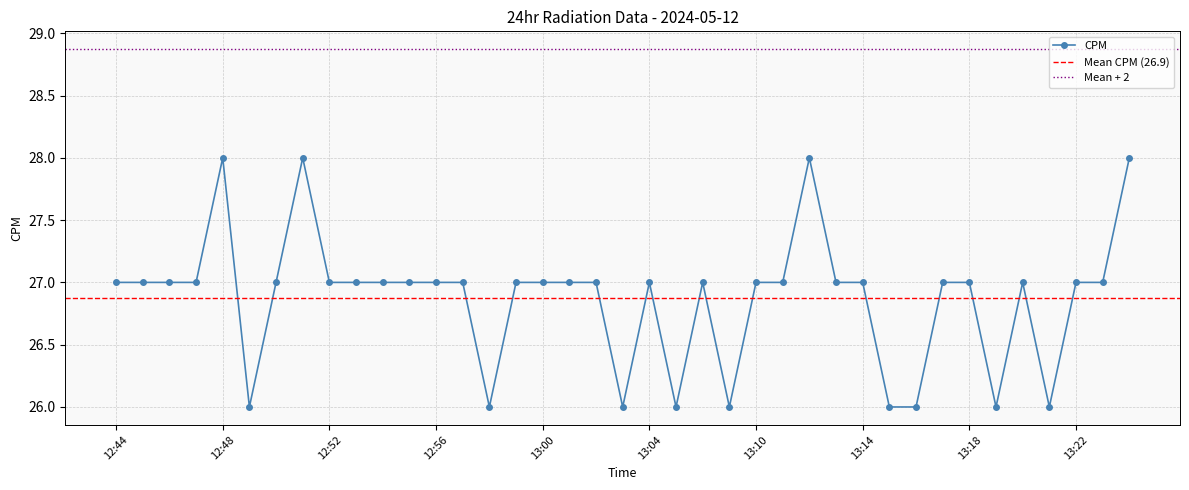

List the labels in order of value, largest first.

12:48, 12:51, 13:12, 13:24, 12:44, 12:45, 12:46, 12:47, 12:50, 12:52, 12:53, 12:54, 12:55, 12:56, 12:57, 12:59, 13:00, 13:01, 13:02, 13:04, 13:06, 13:10, 13:11, 13:13, 13:14, 13:17, 13:18, 13:20, 13:22, 13:23, 12:49, 12:58, 13:03, 13:05, 13:07, 13:15, 13:16, 13:19, 13:21